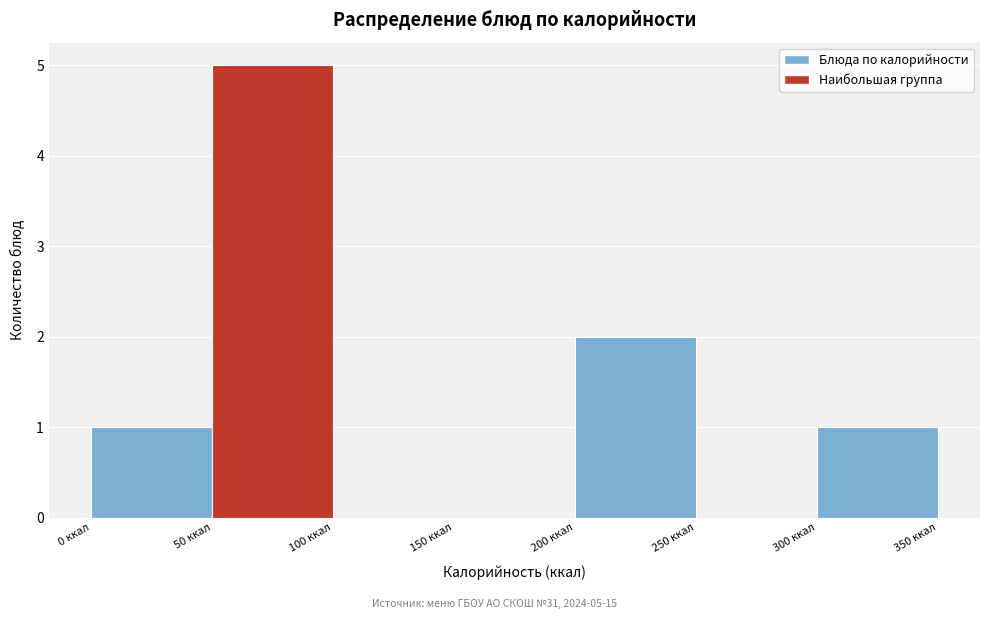

Which range on the x-axis has the tallest bar?

50 to 100